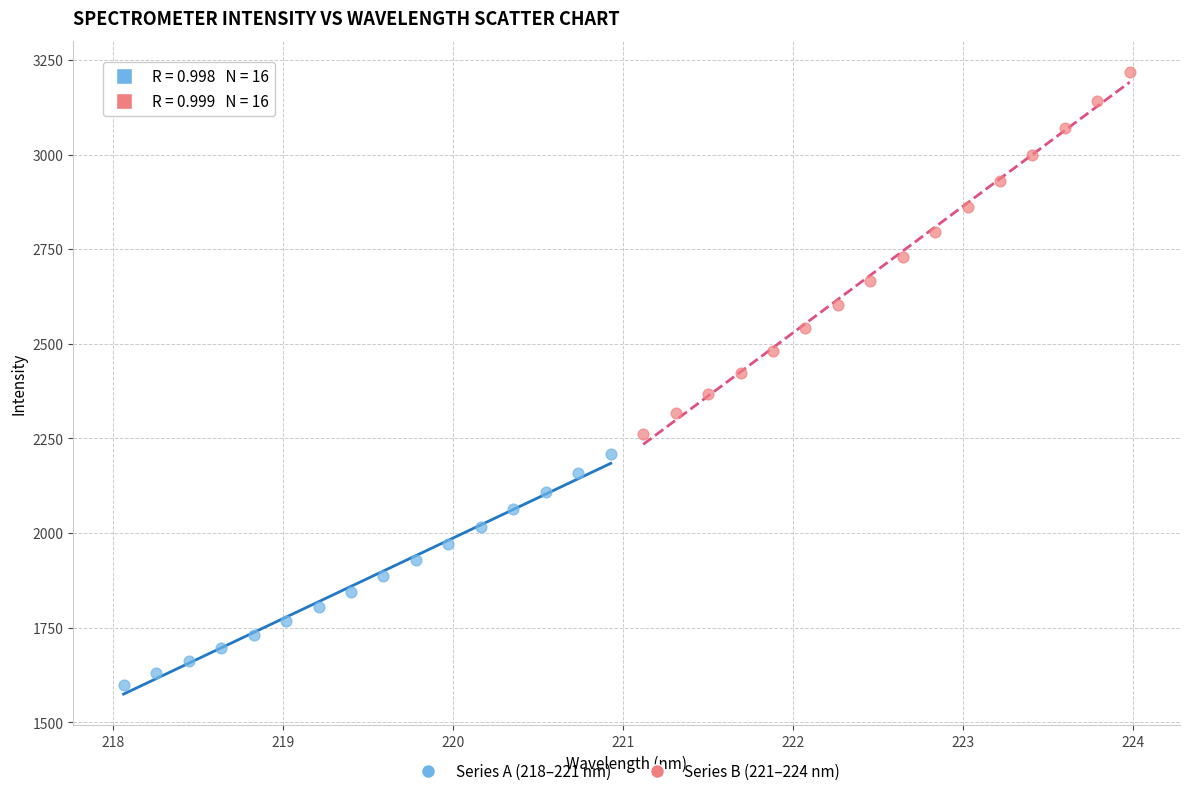

Which series contains the highest Y value?

Series B (221–224 nm)